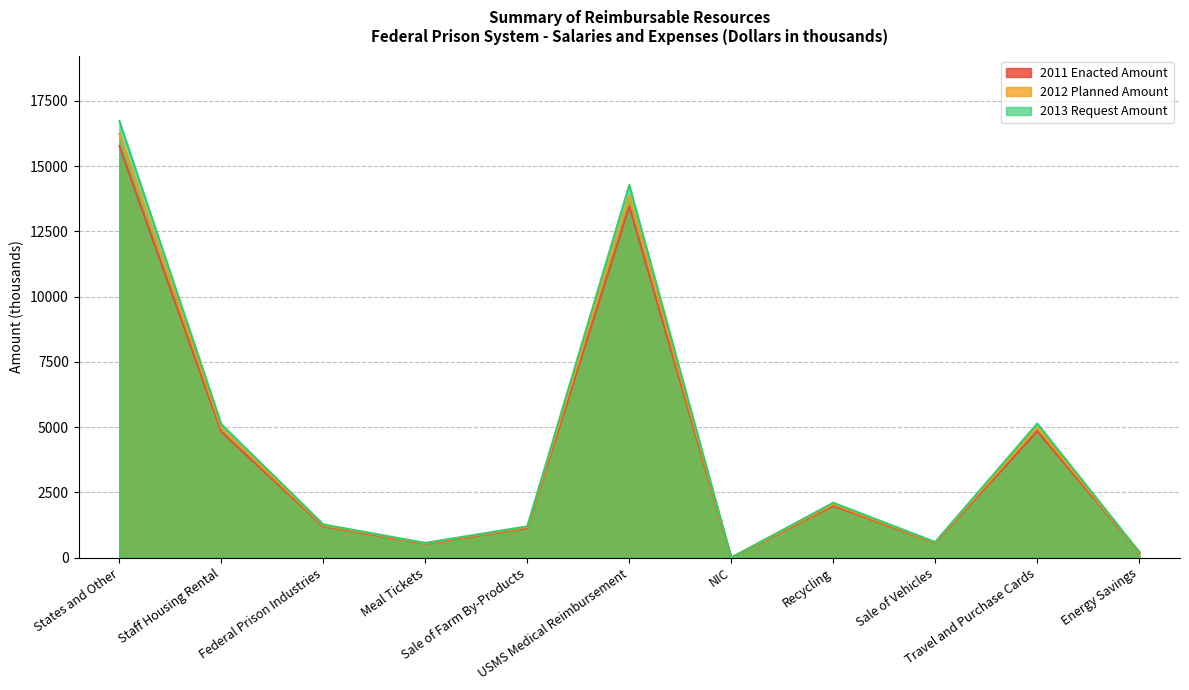

What is the difference between the 2011 Enacted Amount values at Travel and Purchase Cards and Staff Housing Rental?

27